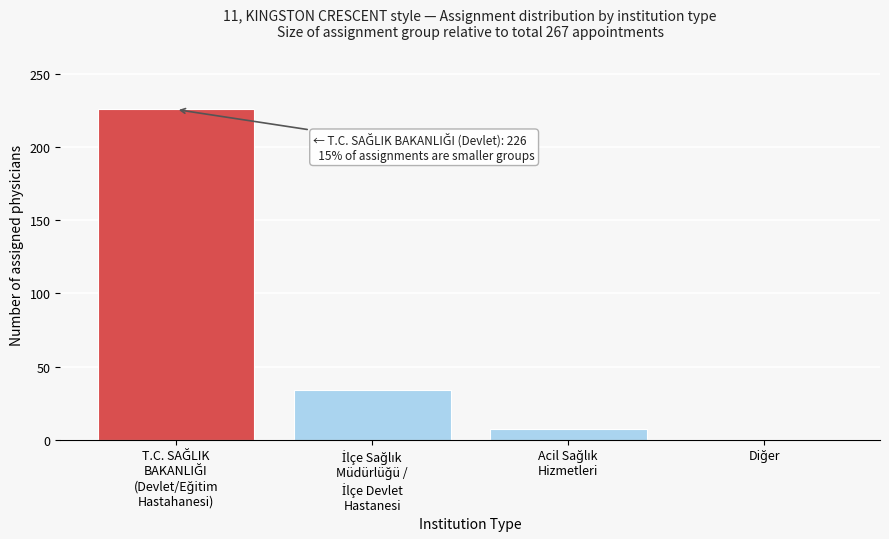

What is the greatest value displayed?

226